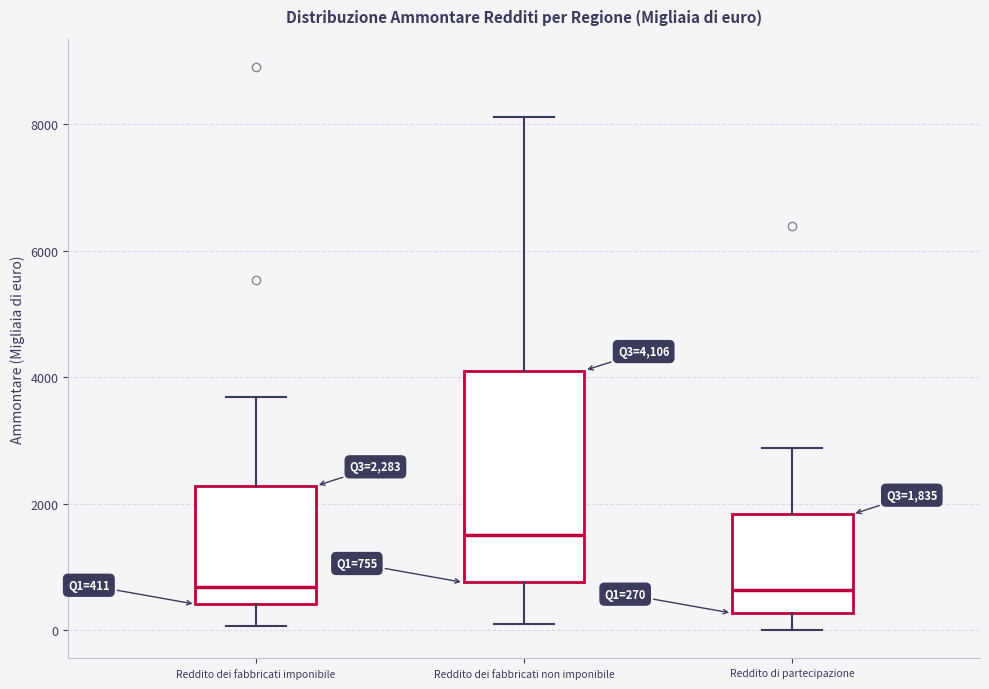

Comparing the boxes themselves (not the whiskers), which one is the tallest?

Reddito dei fabbricati non imponibile